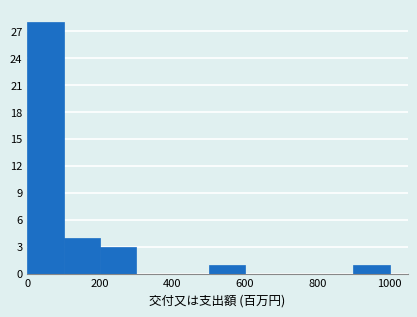

Reading left to right, transcribe this chart: for each bar, give the range it covers on the x-axis and its height. The values are not printed on the chart, so give them approximately, as read against the axis.

0 to 100: 28
100 to 200: 4
200 to 300: 3
300 to 400: 0
400 to 500: 0
500 to 600: 1
600 to 700: 0
700 to 800: 0
800 to 900: 0
900 to 1000: 1